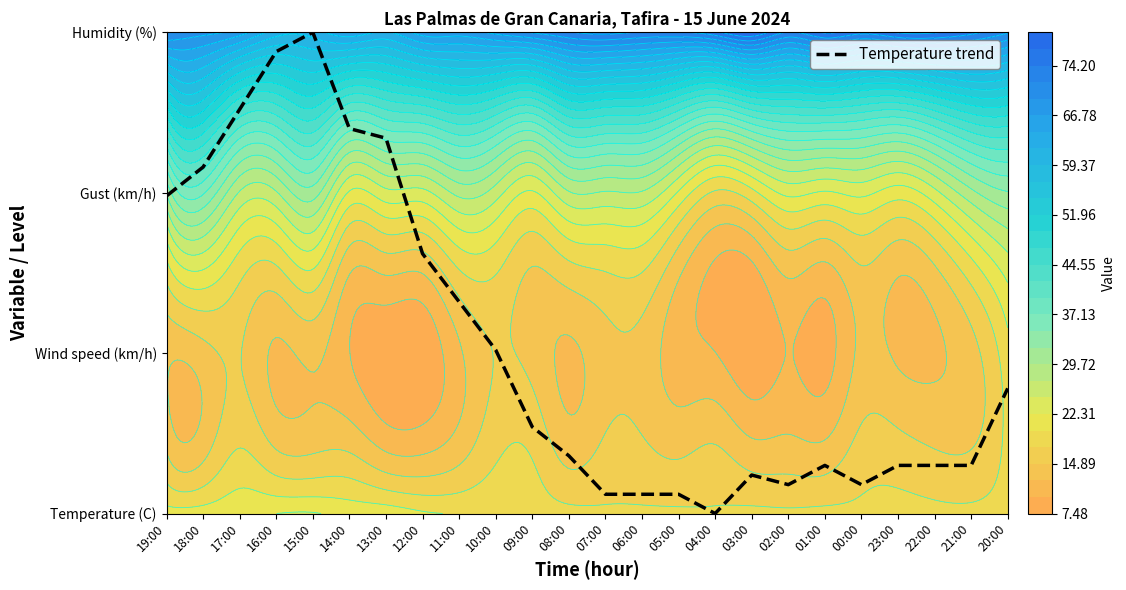

True or false: the data shows 2.5 at 17:00.

True